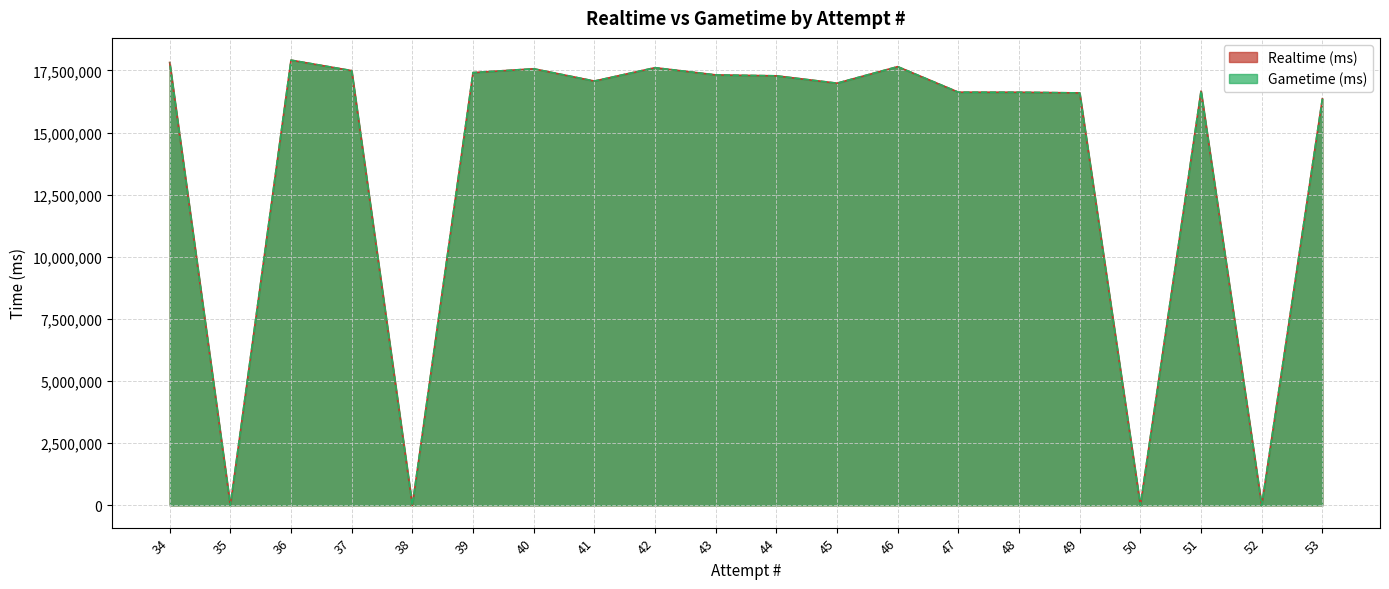

Reading left to right, what are all the values shown in this chart?

Realtime (ms): 53=16361882	52=0	51=16671311	50=0	49=16596930	48=16625057	47=16626724	46=17654373	45=16988887	44=17284756	43=17322891	42=17612620	41=17074791	40=17568589	39=17415482	38=0	37=17494126	36=17916358	35=0	34=17823052
Gametime (ms): 53=16361882	52=0	51=16671311	50=0	49=16596930	48=16625057	47=16626724	46=17654373	45=16988887	44=17284756	43=17322891	42=17612620	41=17074791	40=17568589	39=17415482	38=0	37=17494126	36=17916358	35=0	34=17823052